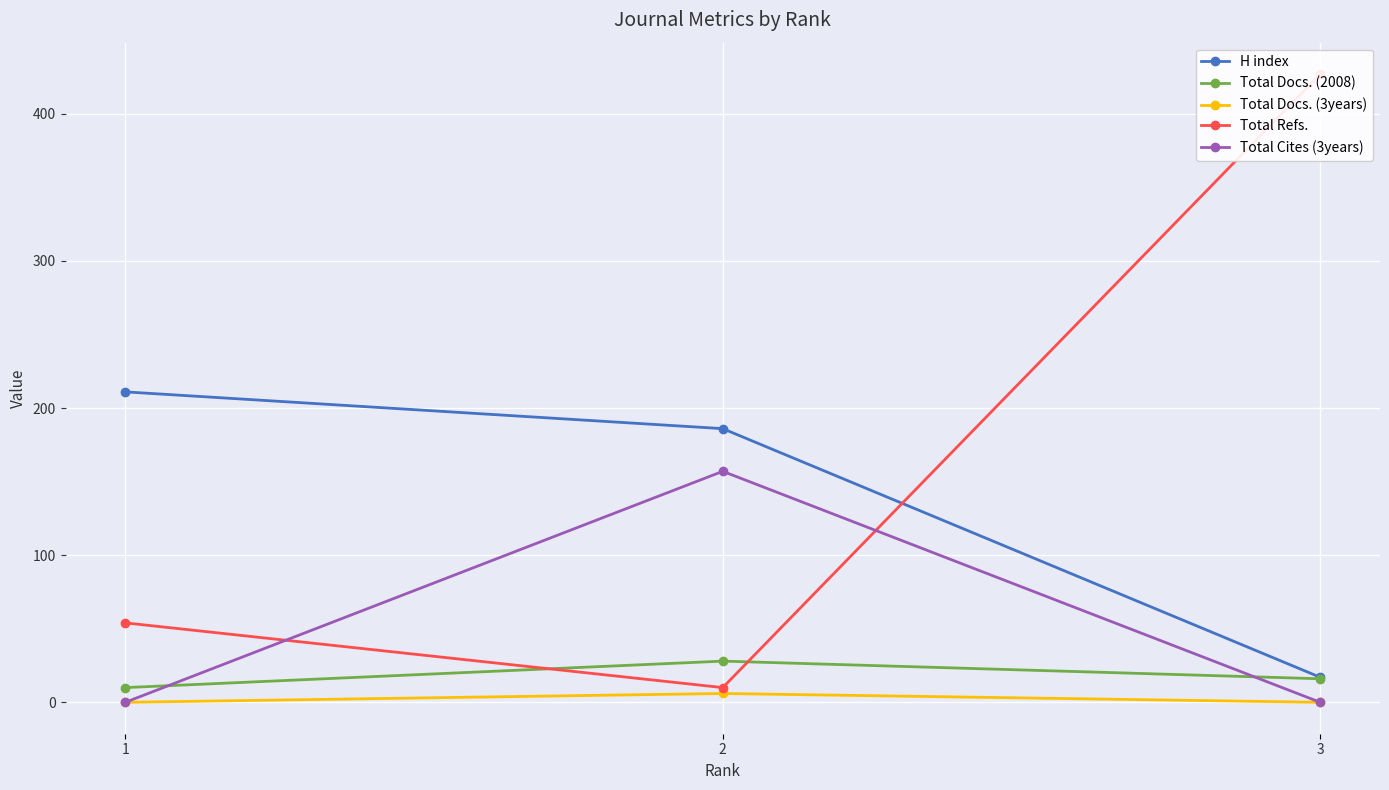

Rank the categories by H index value from lowest to highest.

3, 2, 1